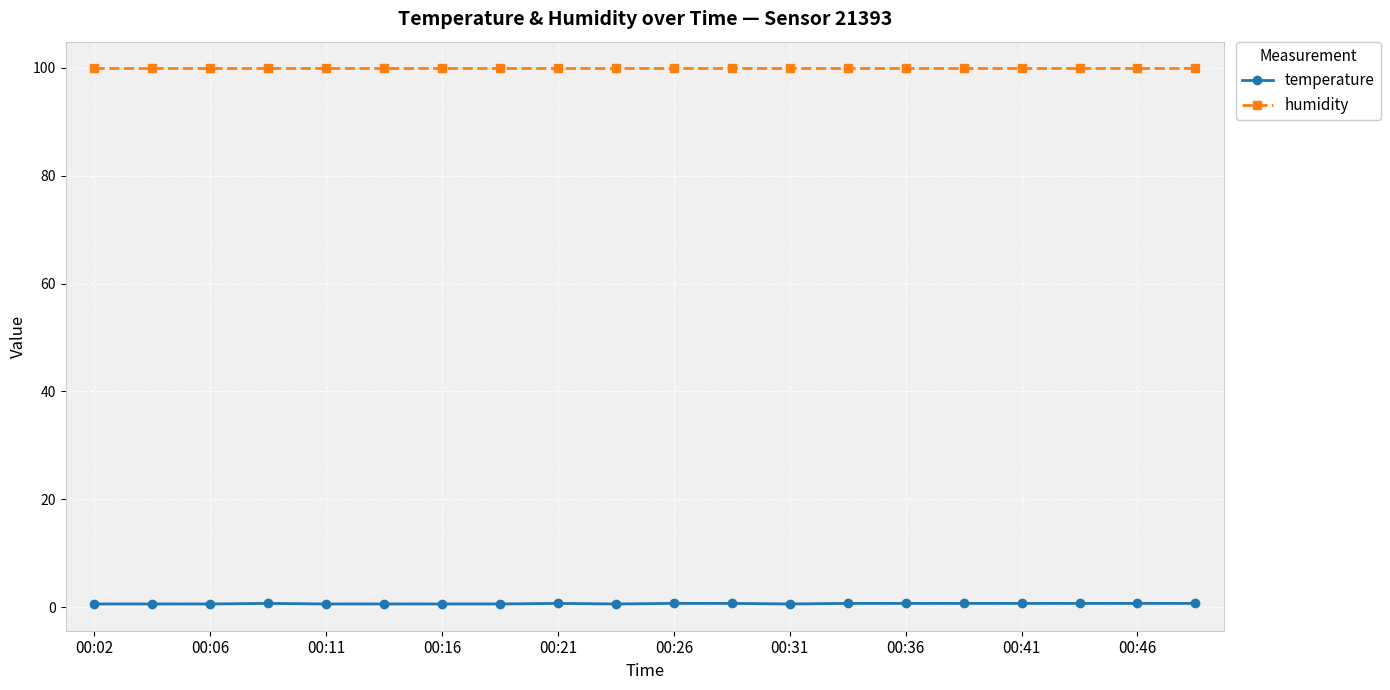

What is the maximum value shown in the chart?

99.9